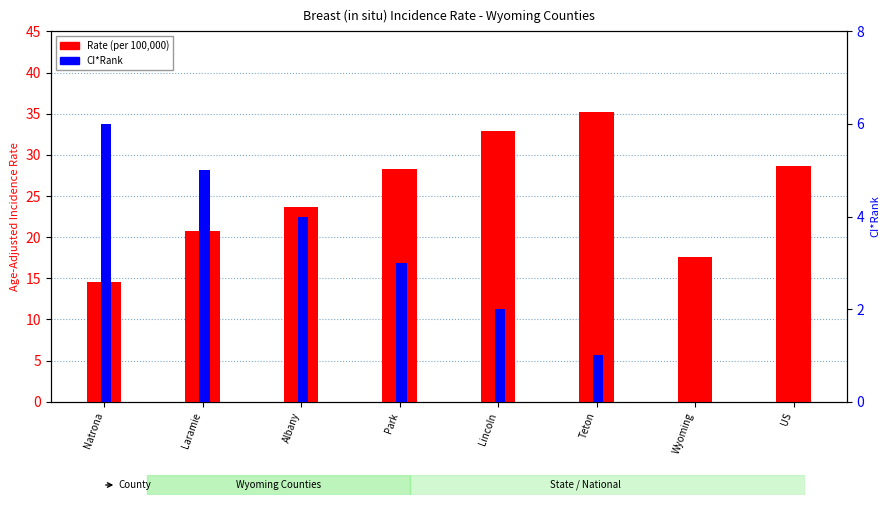

Where is Rate nearest to the value 24?

Albany